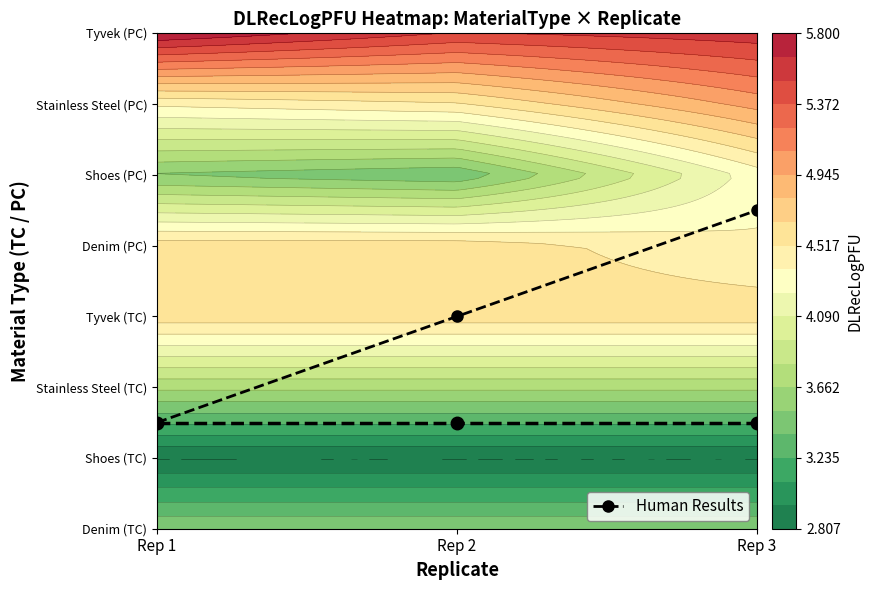

What is the maximum value for Shoes_PC?

4.3